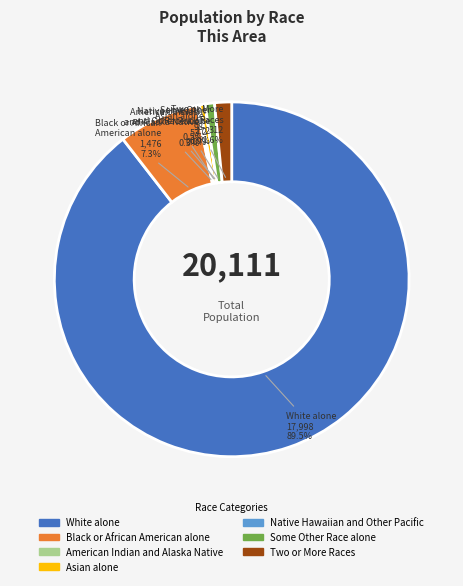

What percentage is NOT represented by Black or African American alone?

92.7%